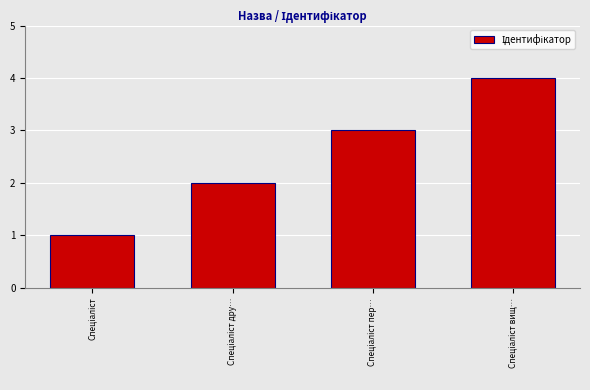

What is the maximum value shown in the chart?

4